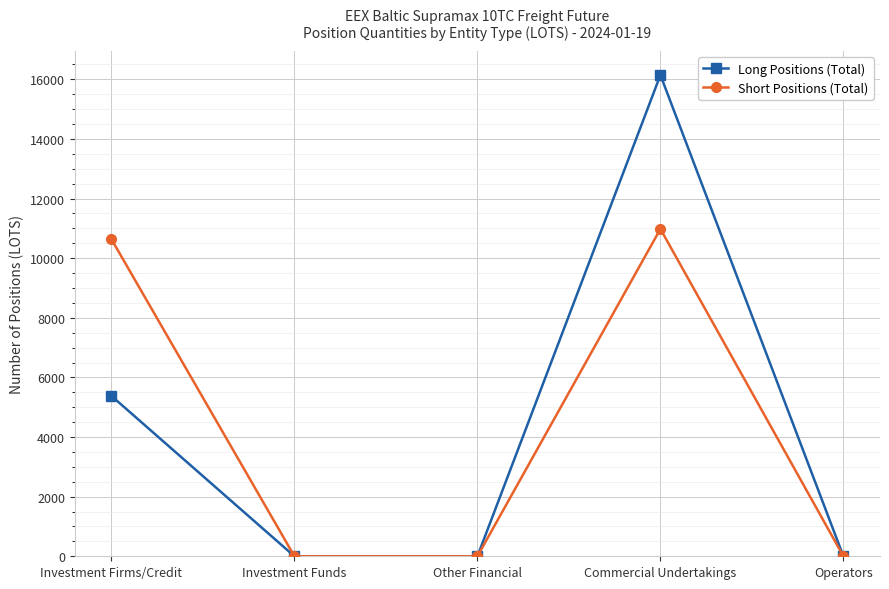

What is the label of the 4th point from the left?

Commercial Undertakings